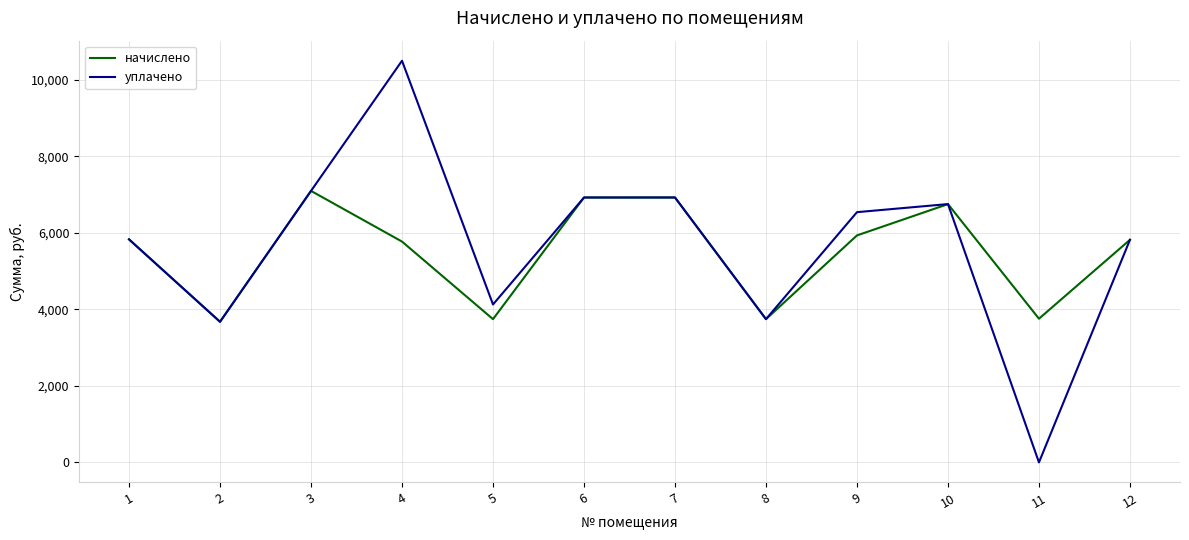

Where does the уплачено series first go above 6540?

3